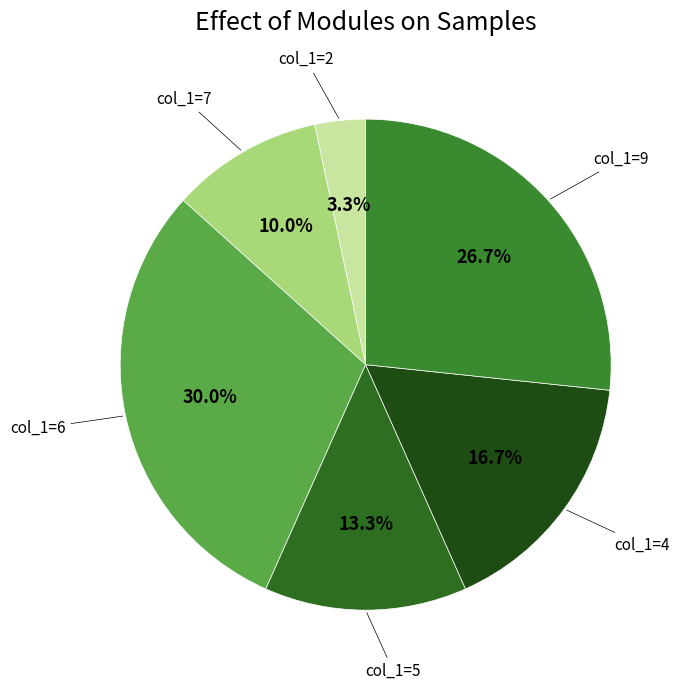

Count the number of slices in the pie.

6